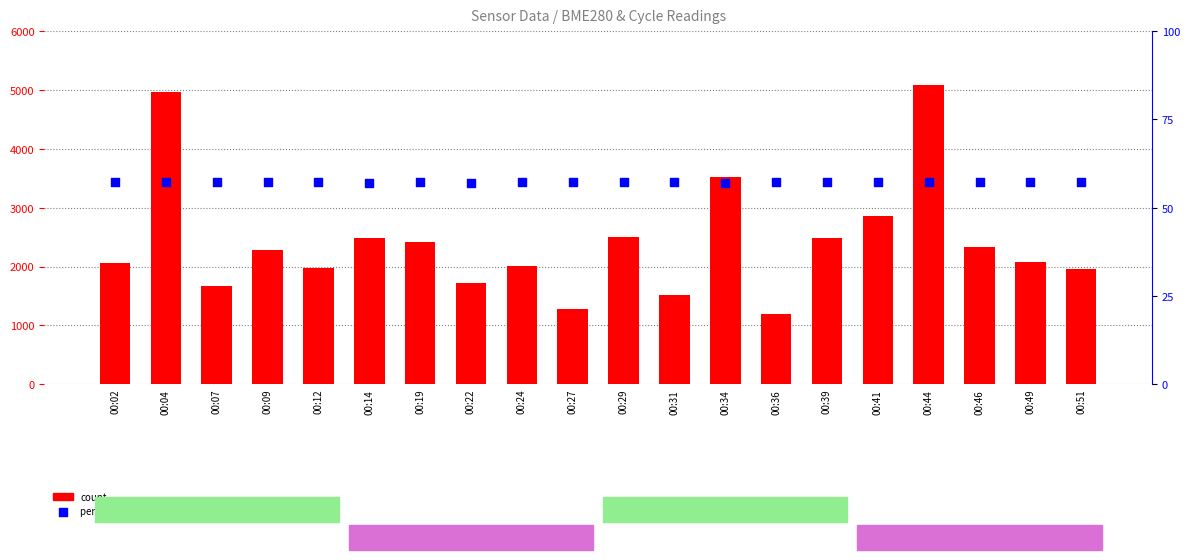

What are all the series names shown in the legend?

count, percentile rank within the sample